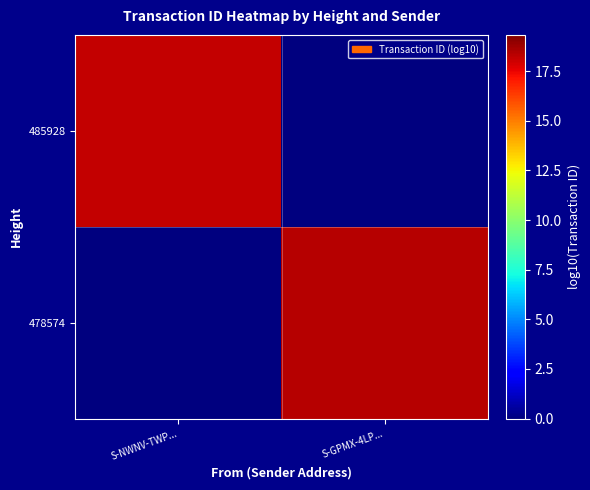

What is the total value across all series at S-NWNV-TWP...?

18.2